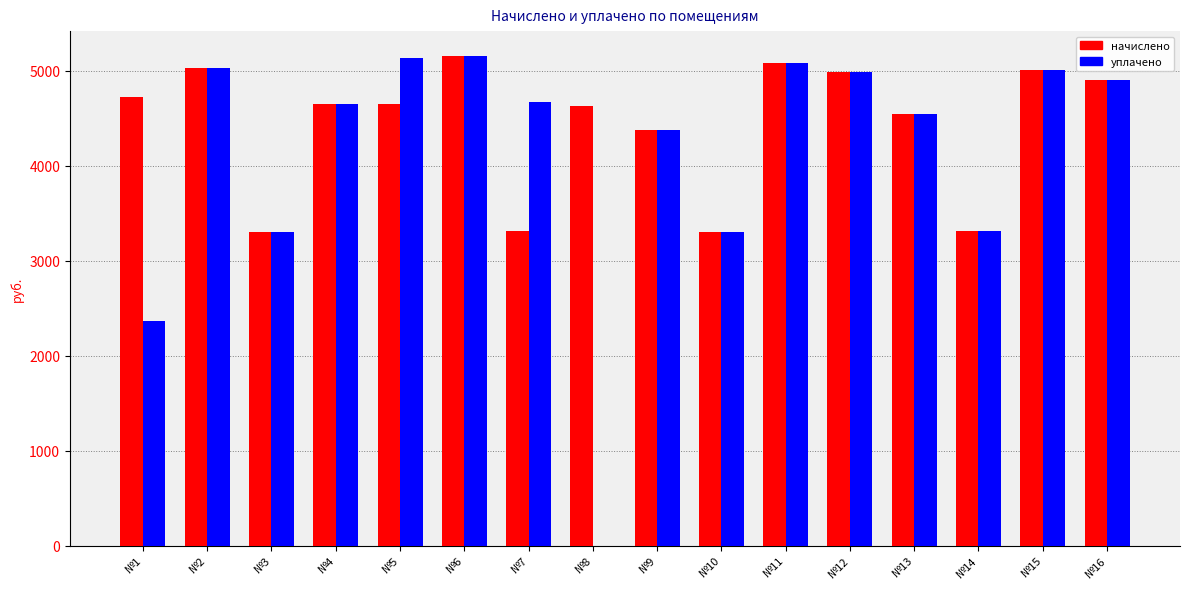

What are all the series names shown in the legend?

начислено, уплачено